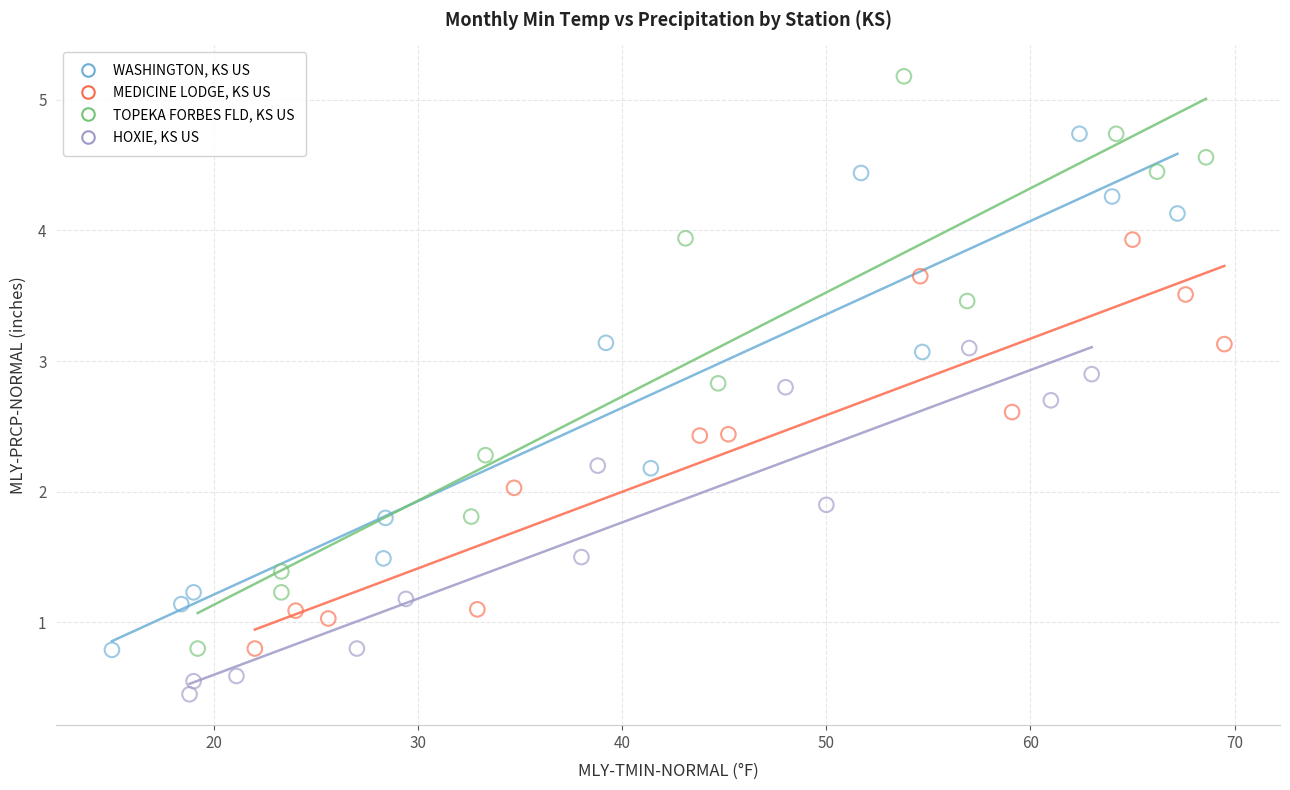

Which series has the largest Y range (max minus min)?

TOPEKA FORBES FLD, KS US